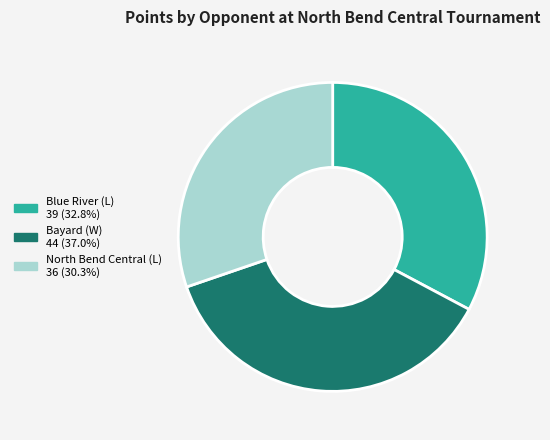

How many slices are in this pie chart?

3